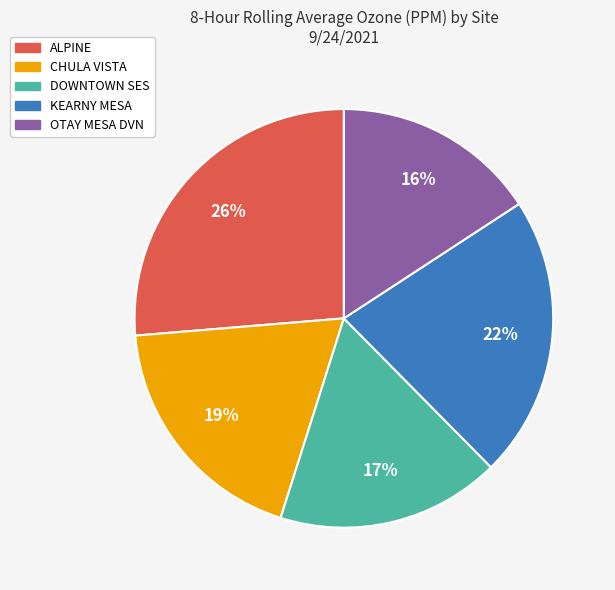

Which category has the smallest portion of the pie?

OTAY MESA DVN